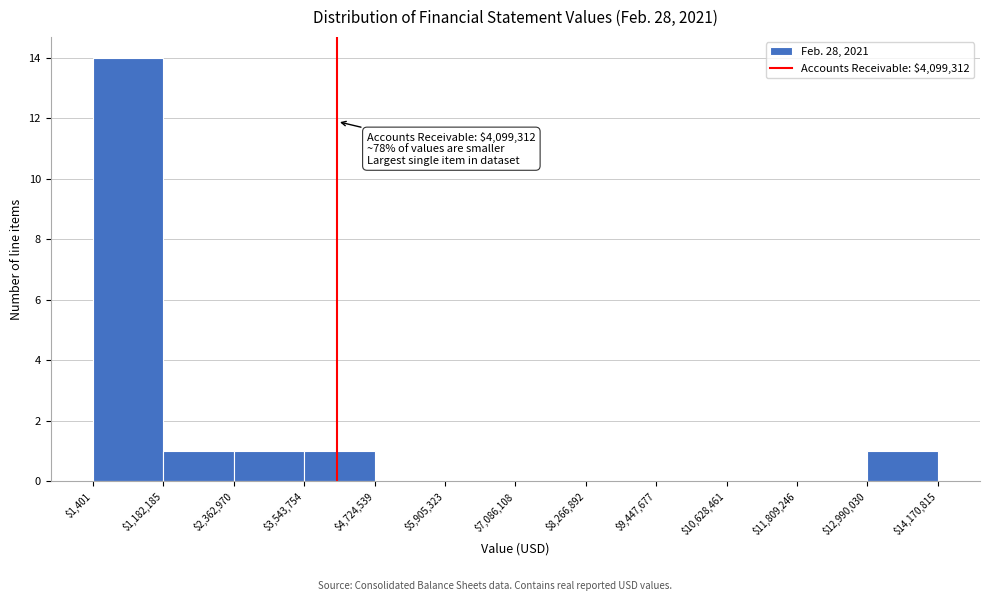

Which range on the x-axis has the tallest bar?

$1,401 to $1,182,185